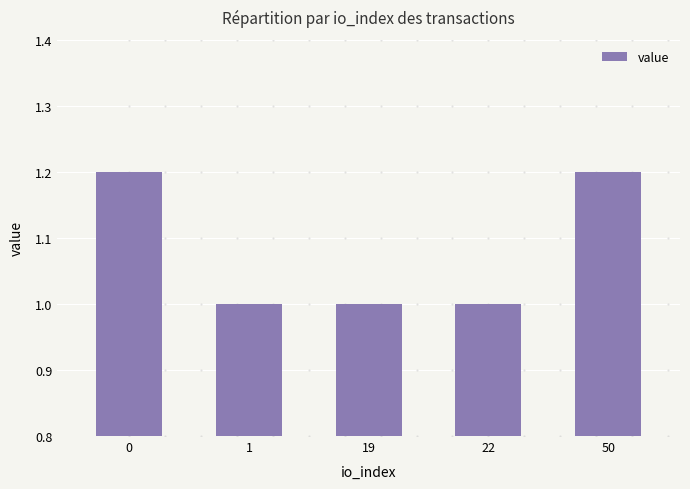

What is the sum of the values at 50 and 0?

2.4